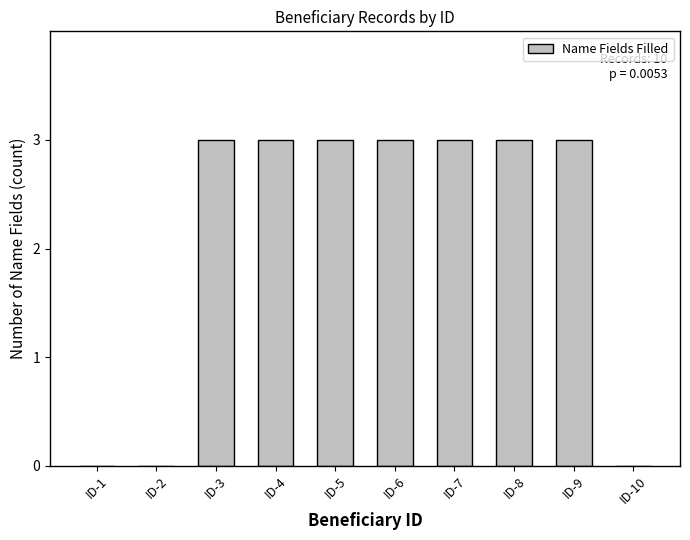

What is the greatest value displayed?

3